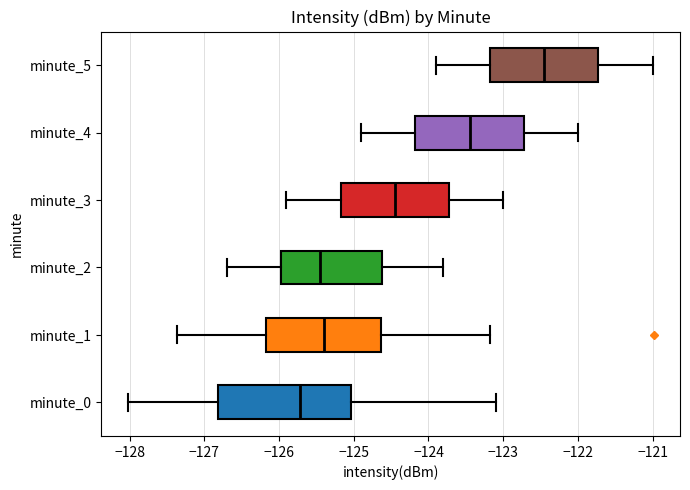

Which box's median line is the furthest to the right?

minute_5